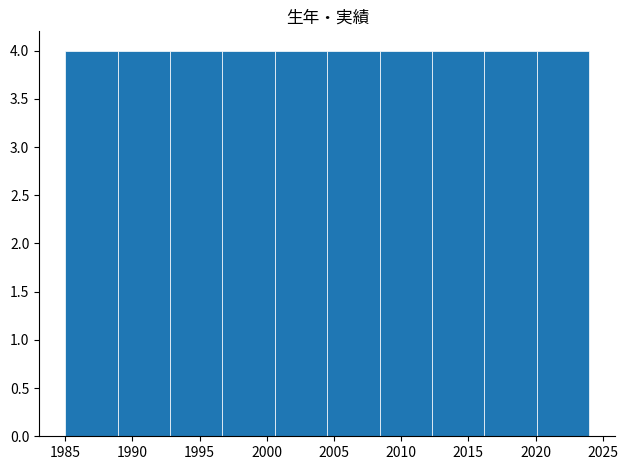

How tall is the bar that spans 1985.0 to 1988.9 on the x-axis? Neither the bar edges nor the heights are printed on the chart, so give them approximately, as read against the axes.

4